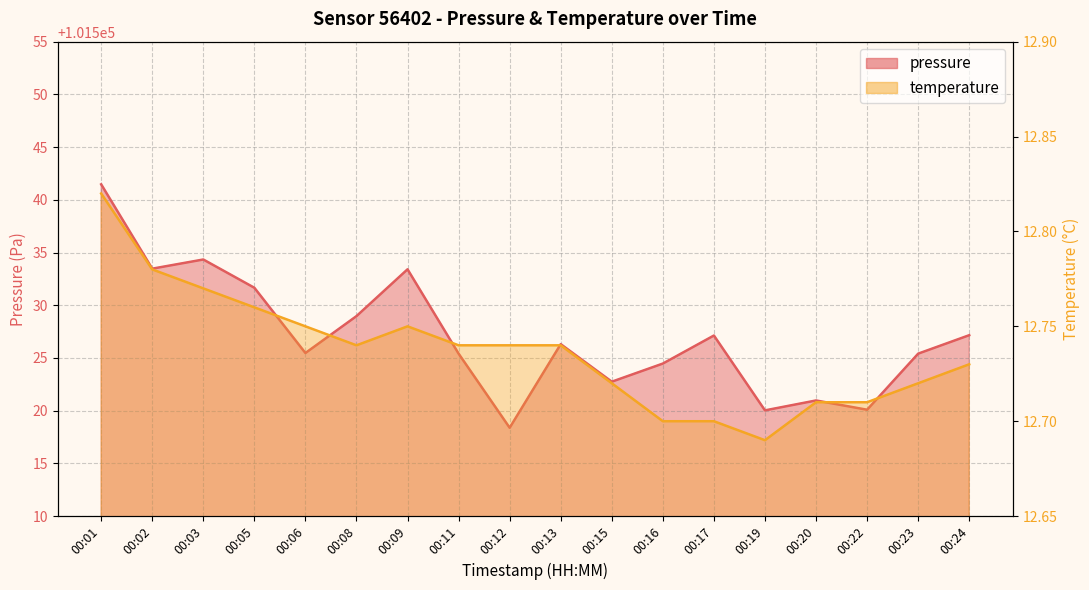

What is the difference between the maximum and second lowest values in the pressure series?

21.4